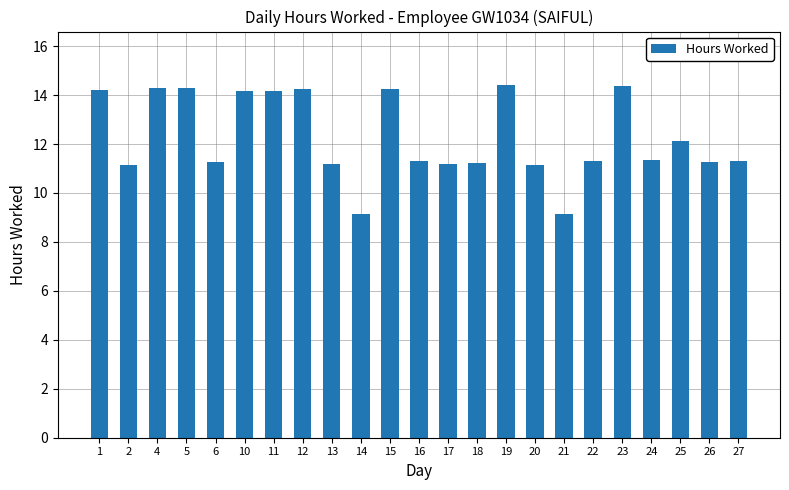

Approximately how many times larger is the value at 13 compared to 16?

1.0